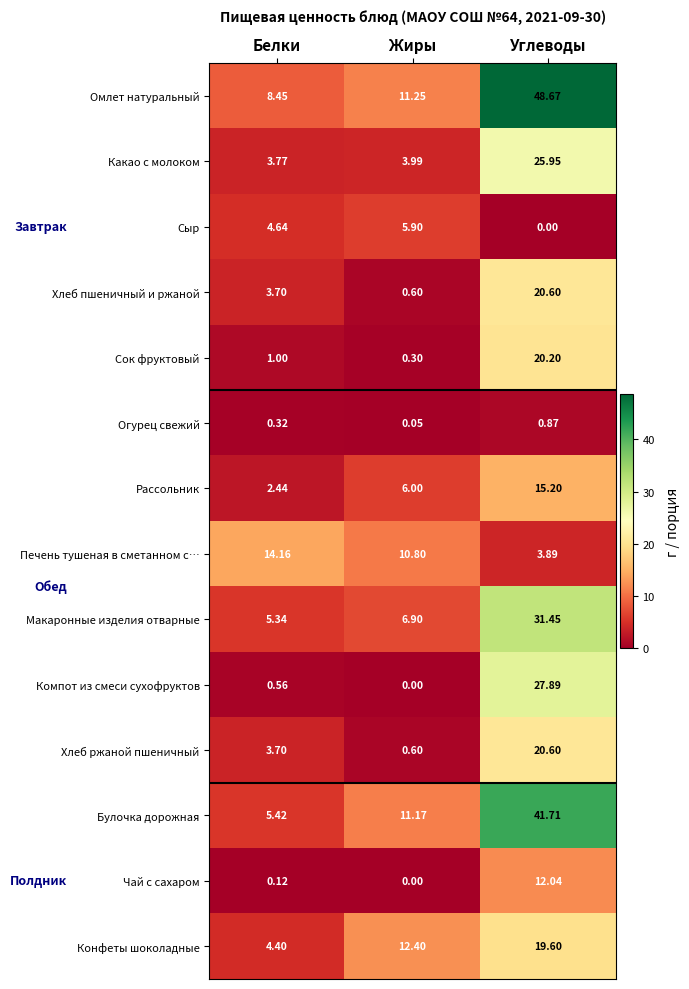

Where is Хлеб ржаной пшеничный nearest to the value 10?

Белки